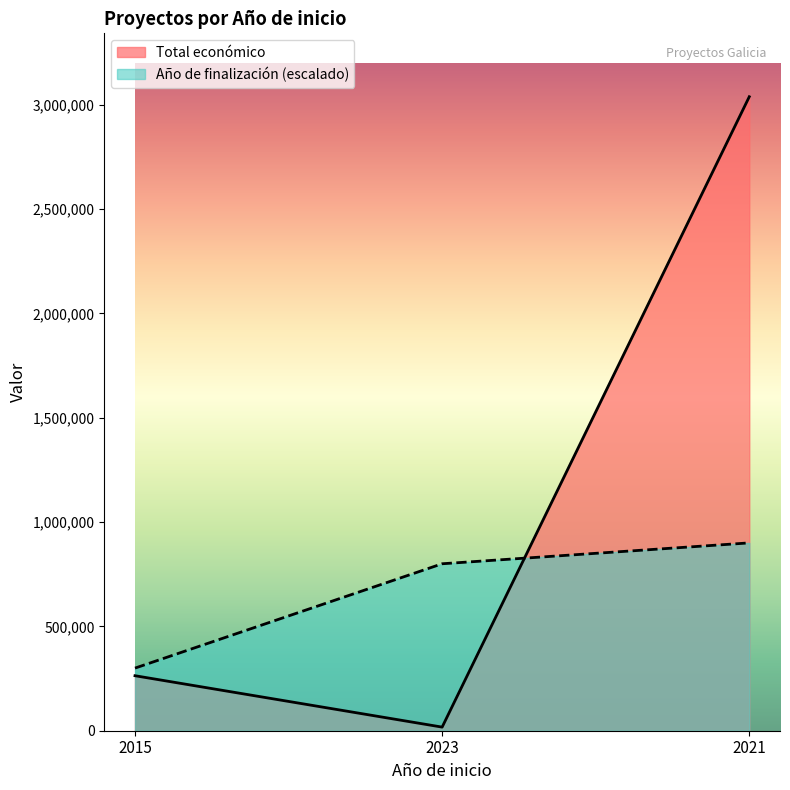

What are all the series names shown in the legend?

Total económico, Año de finalización (escalado)